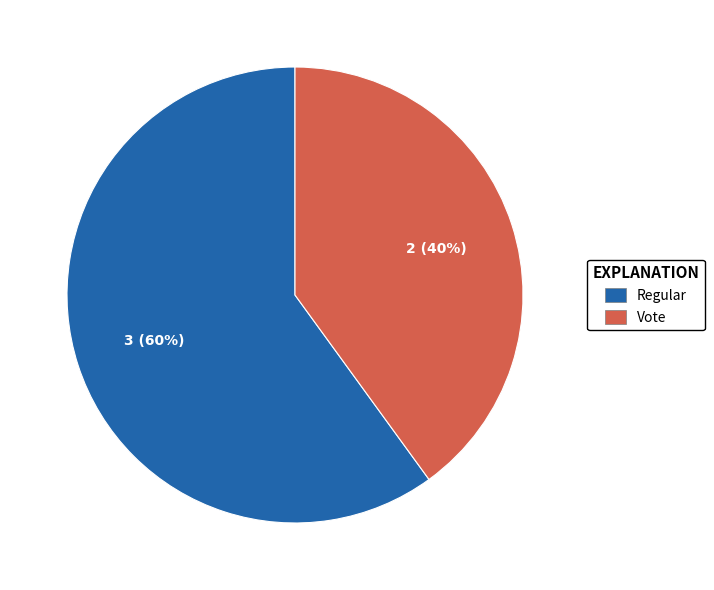

What is the smallest slice in the pie chart?

Vote